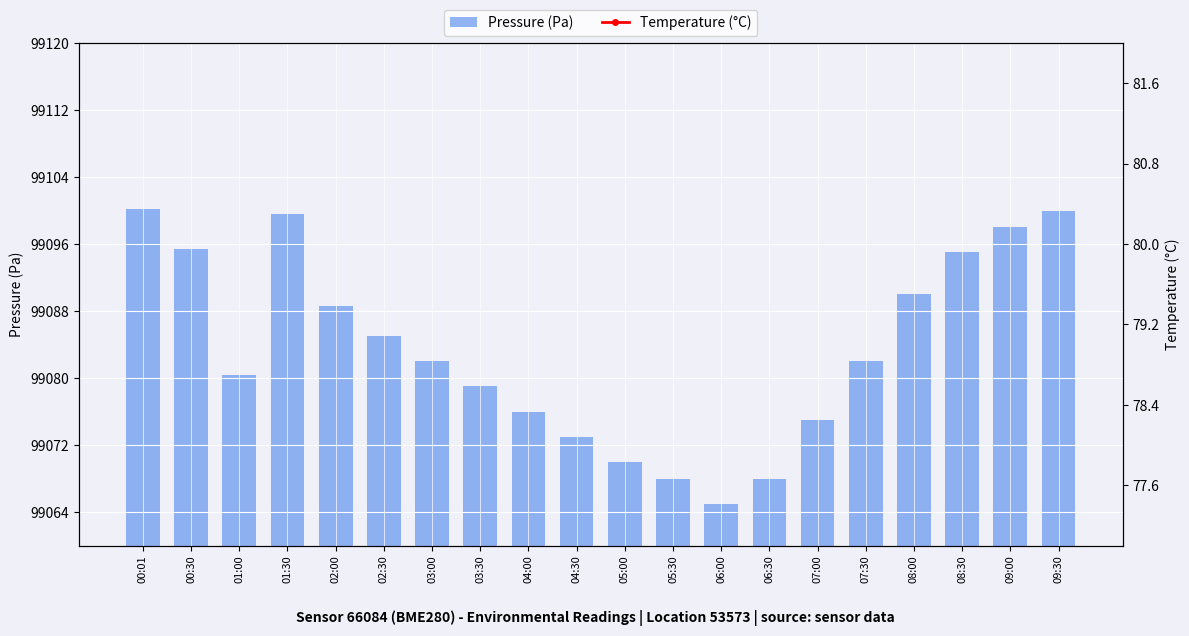

What is the value of the pressure bar at the 1st from the left?

99100.2